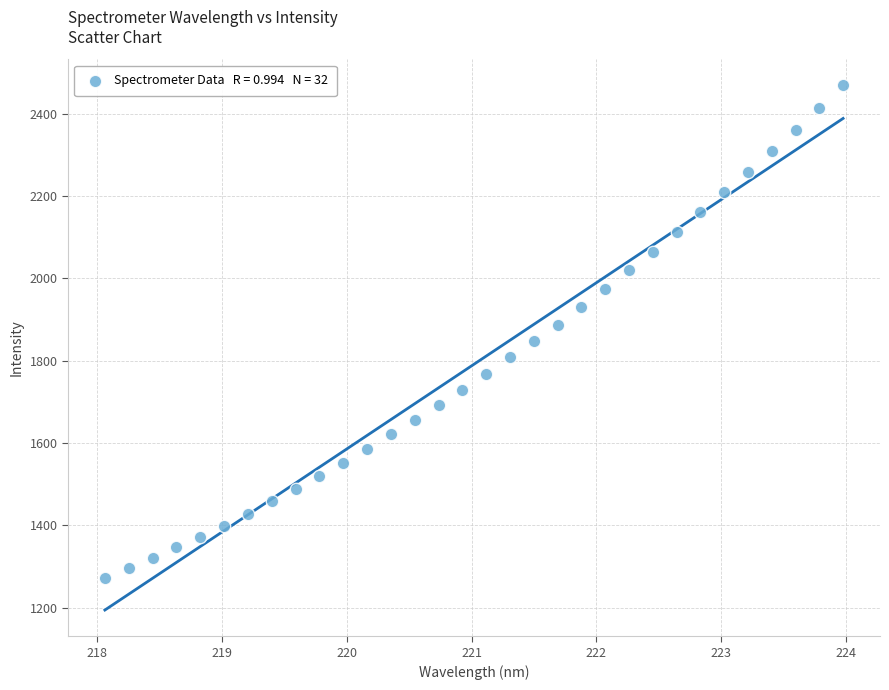

What is the range of X values (max minus min)?

5.9